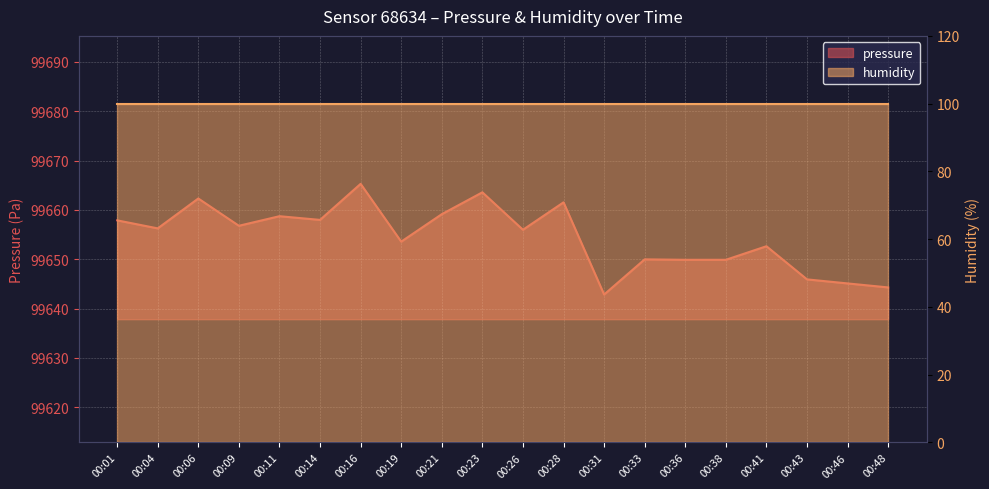

Which has a higher value, 00:06 or 00:23?

00:23